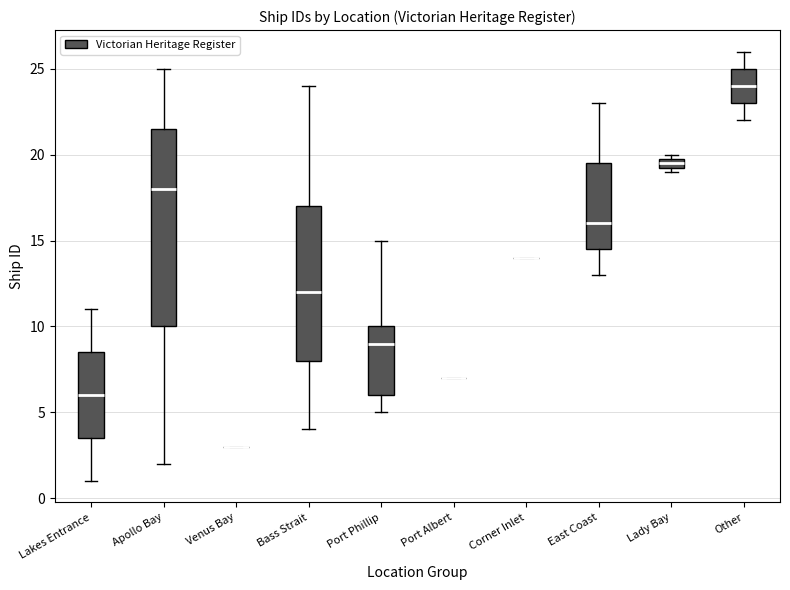

Where does the median line of the box for Port Phillip sit on the y-axis? The values are not printed on the chart, so give them approximately, as read against the axis.

9.0